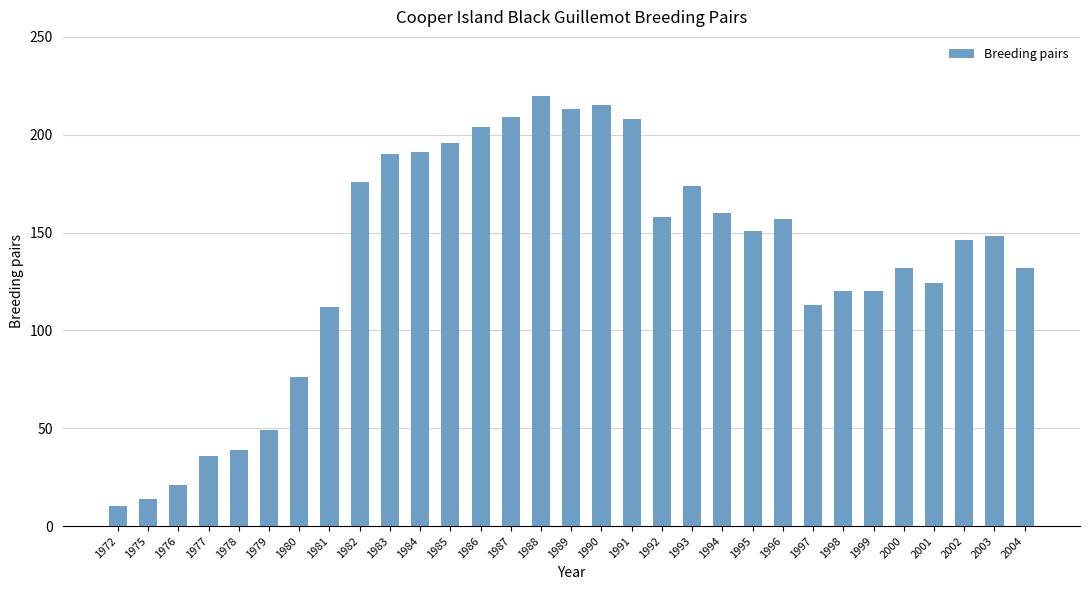

What is the sum of the values at 2001 and 1980?

200